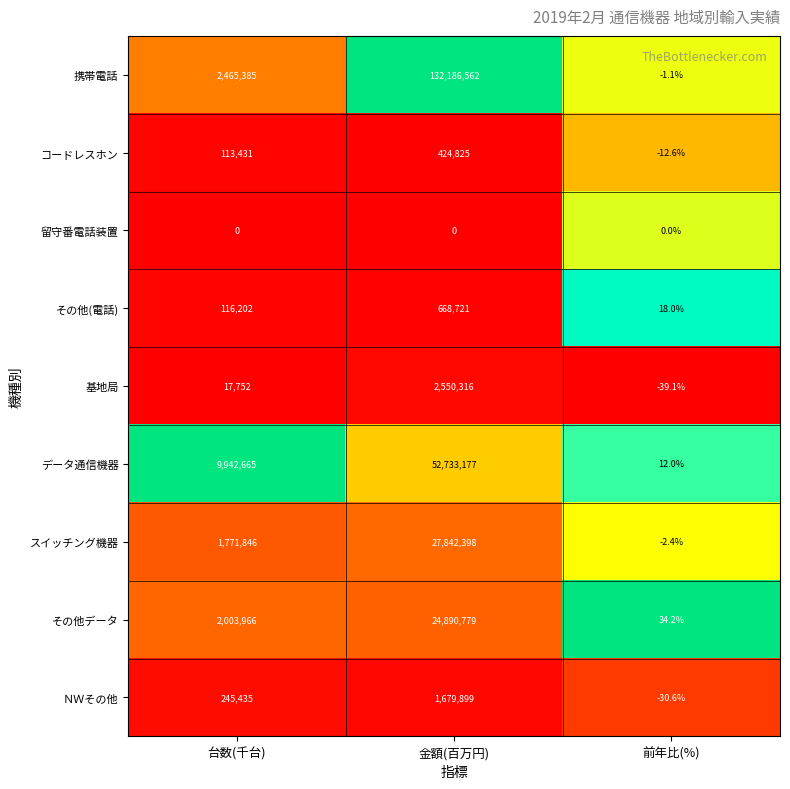

What is the total value across all series at 前年比(%)?

-21.6